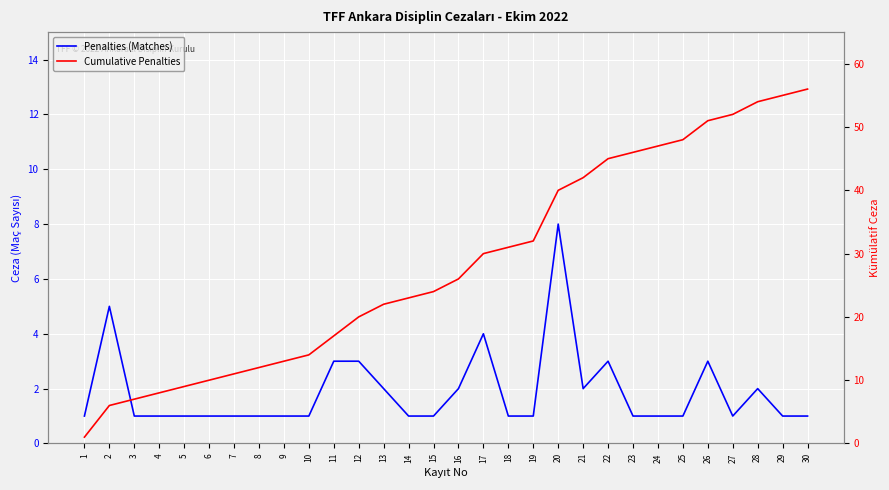

List the series in order of their peak value, highest first.

Cumulative Penalties, Penalties (Matches)